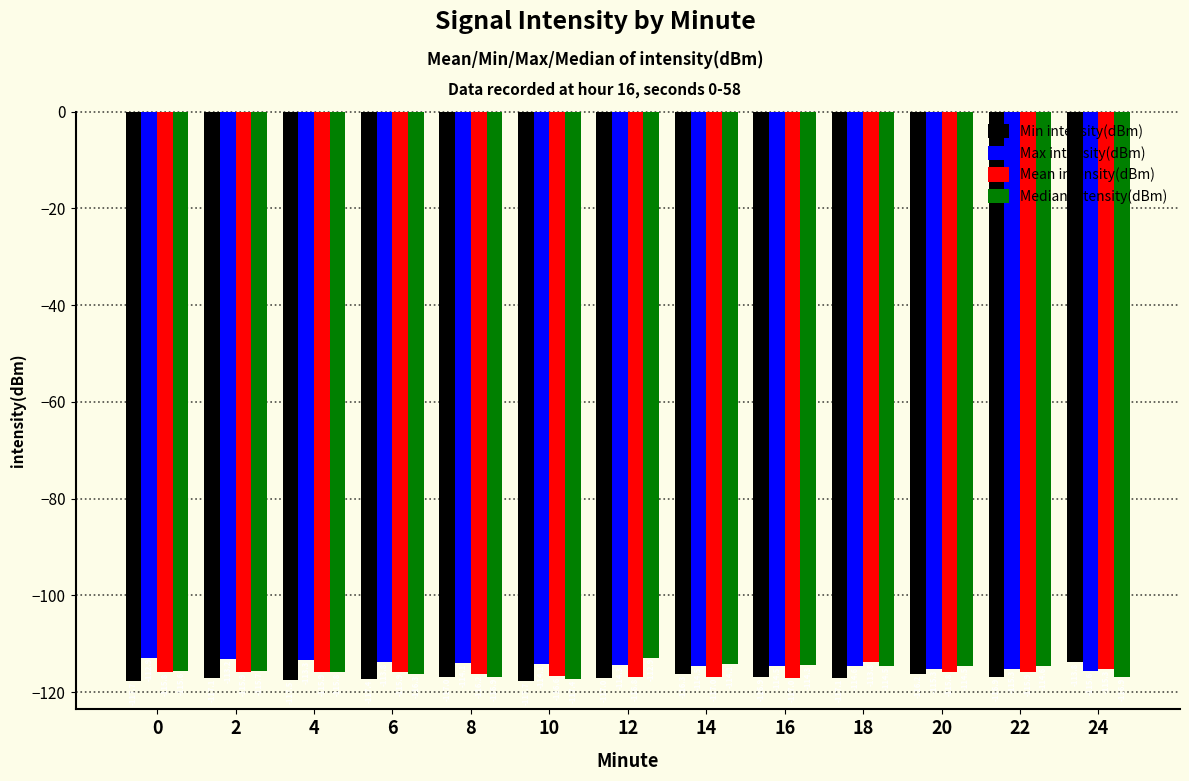

What is the value of the Max intensity(dBm) bar at the 7th from the left?

-114.3